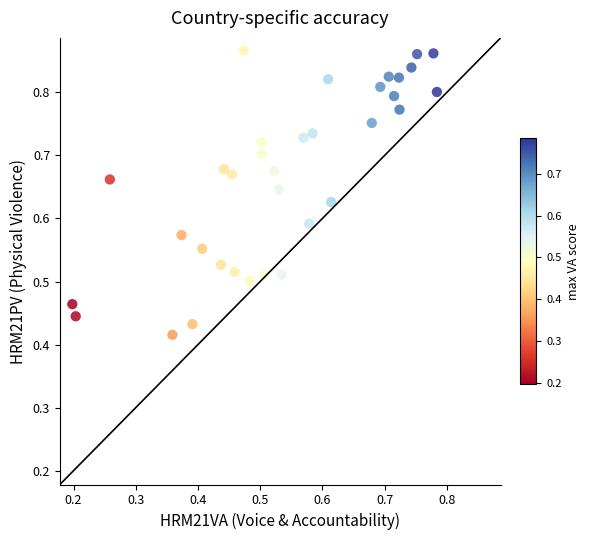

Count the number of points in this scatter plot.

34